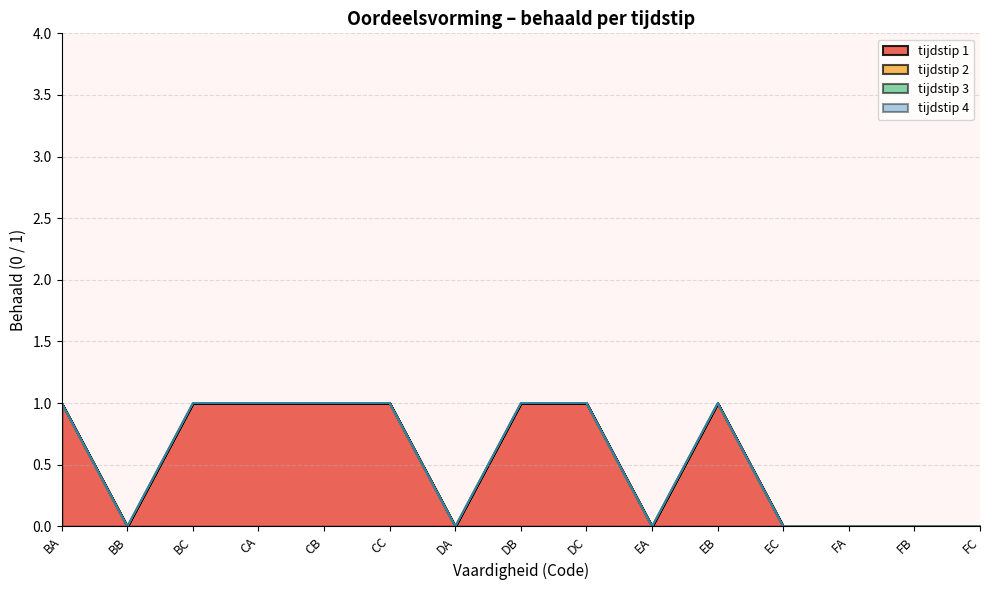

True or false: tijdstip 1 has a value of 0 at DA.

True